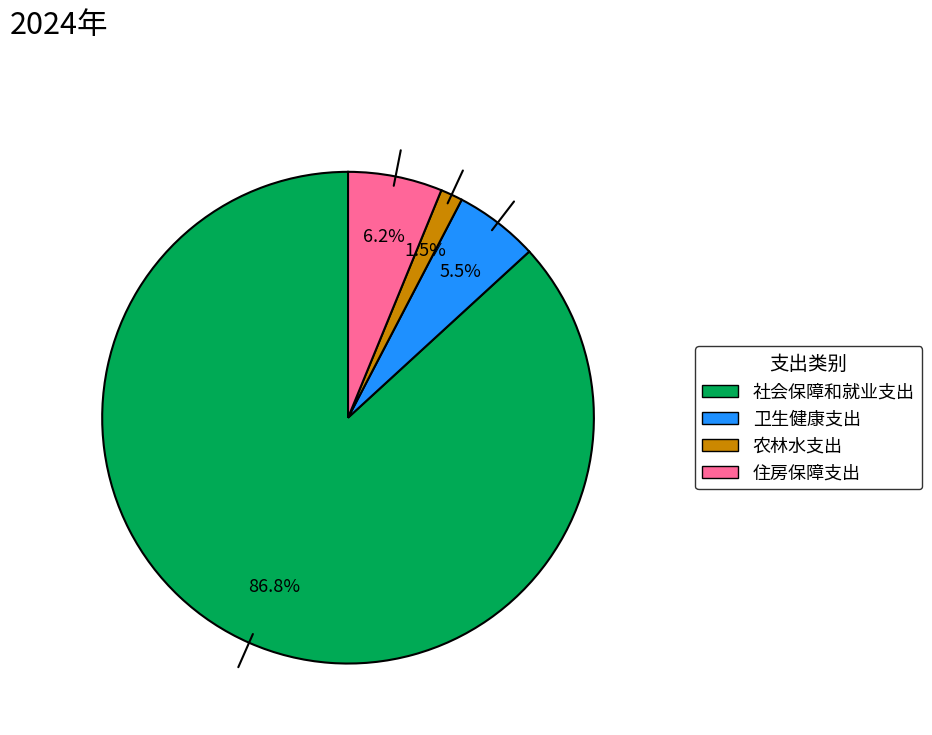

Is the sum of 住房保障支出 and 卫生健康支出 greater than half?

No